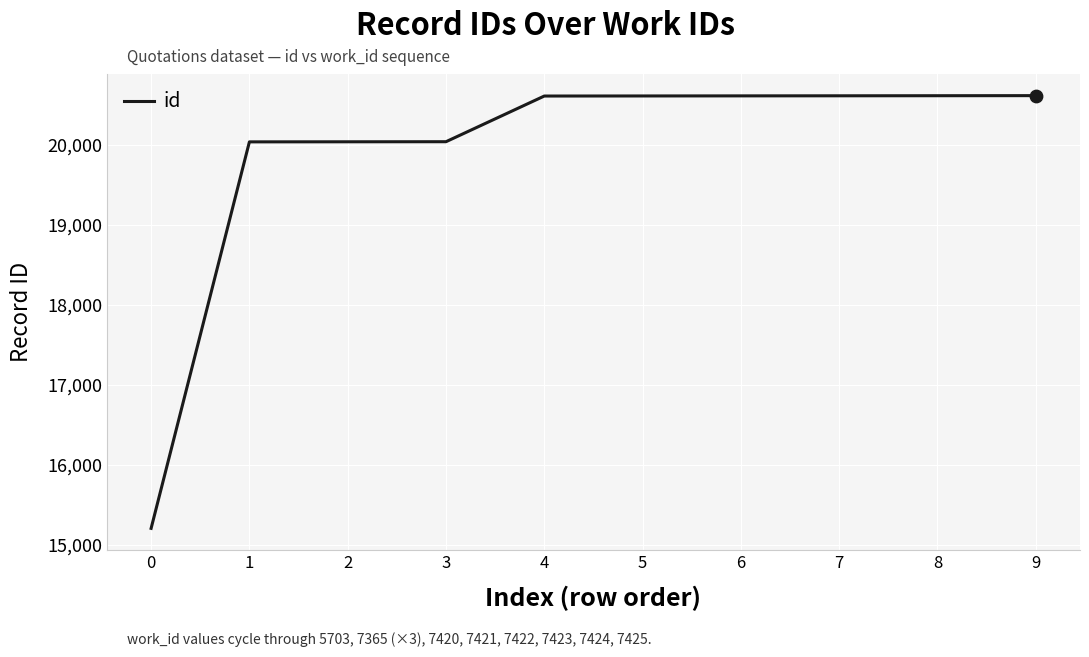

Approximately how many times larger is the value at 4 compared to 3?

1.0